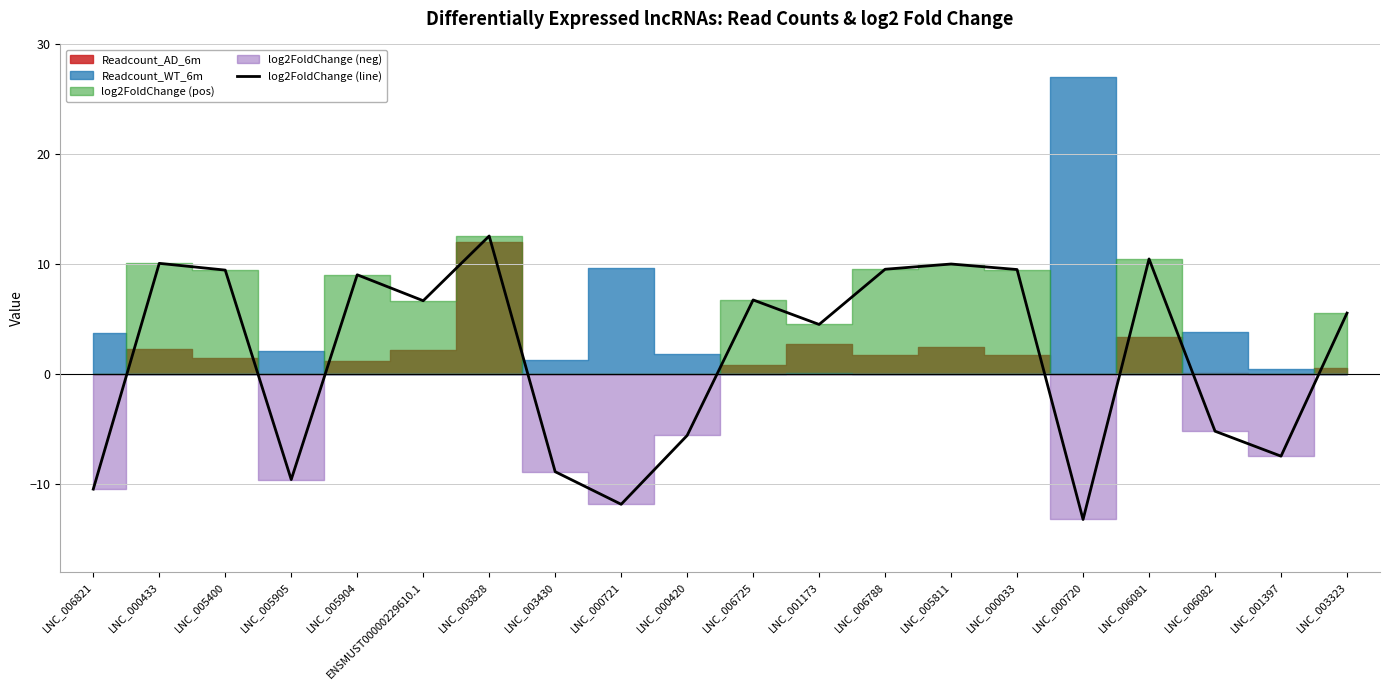

How many values are above zero?

12